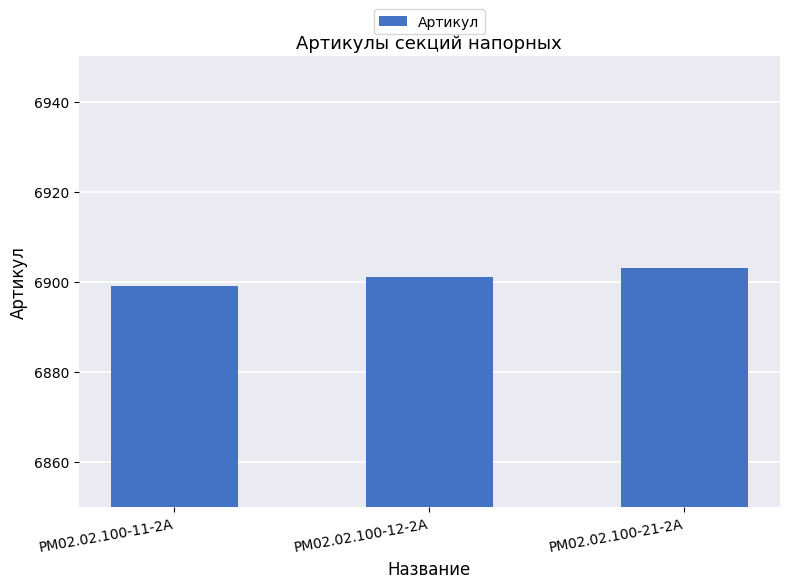

List the labels in order of value, smallest first.

РМ02.02.100-11-2А, РМ02.02.100-12-2А, РМ02.02.100-21-2А